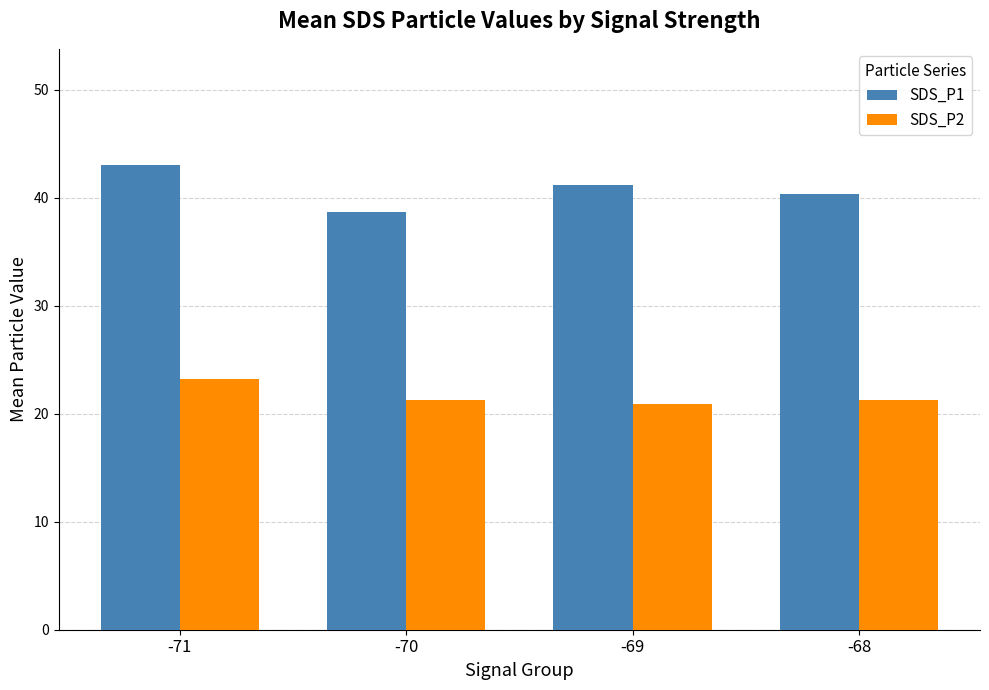

What is the difference between the maximum and minimum values in the SDS_P2 series?

2.3